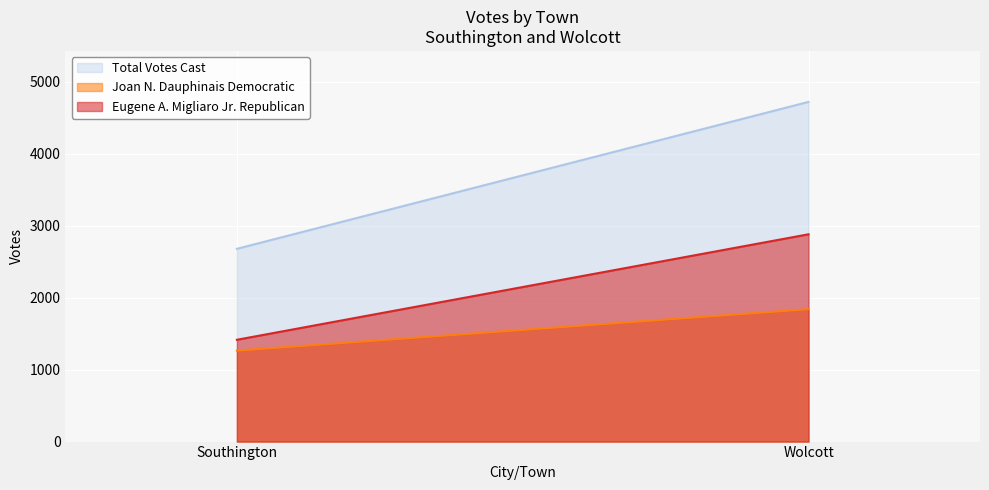

What position from the right is Wolcott?

1